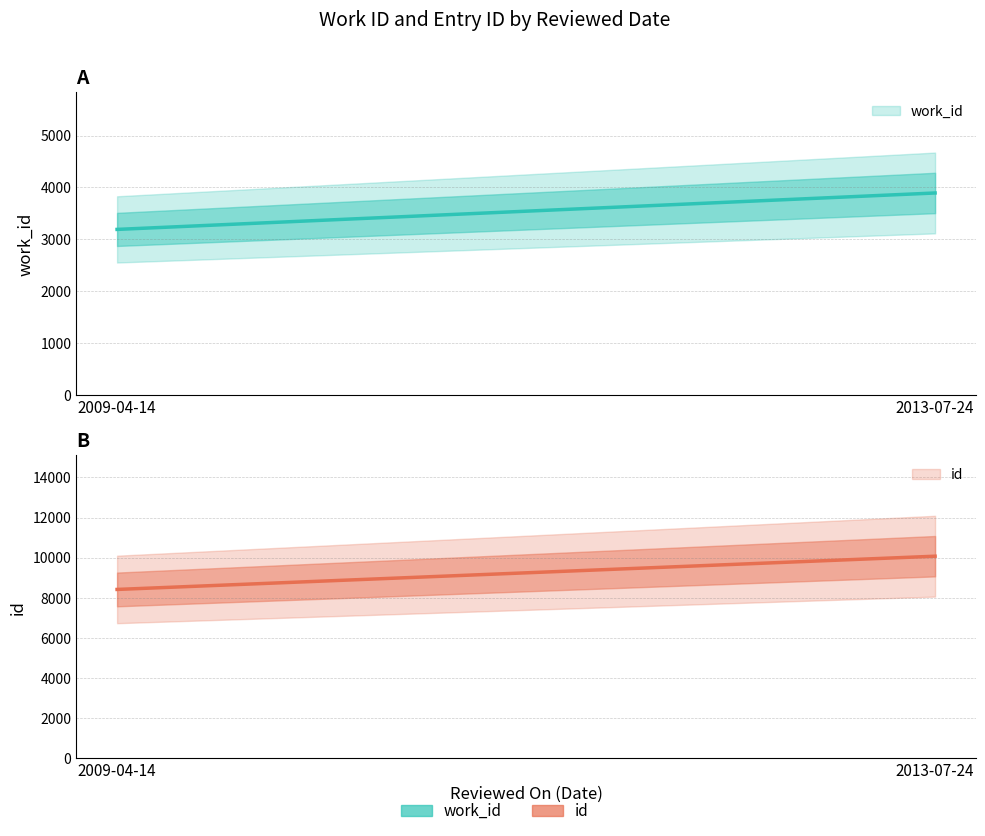

Between 2009-04-14 and 2013-07-24, which is larger?

2013-07-24